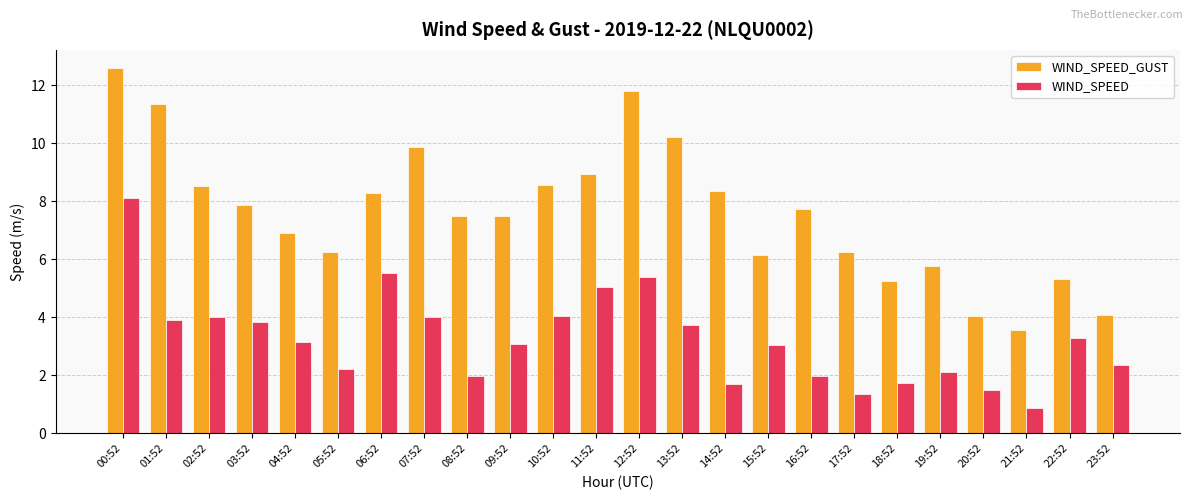

Which series has the largest total across all categories?

WIND_SPEED_GUST